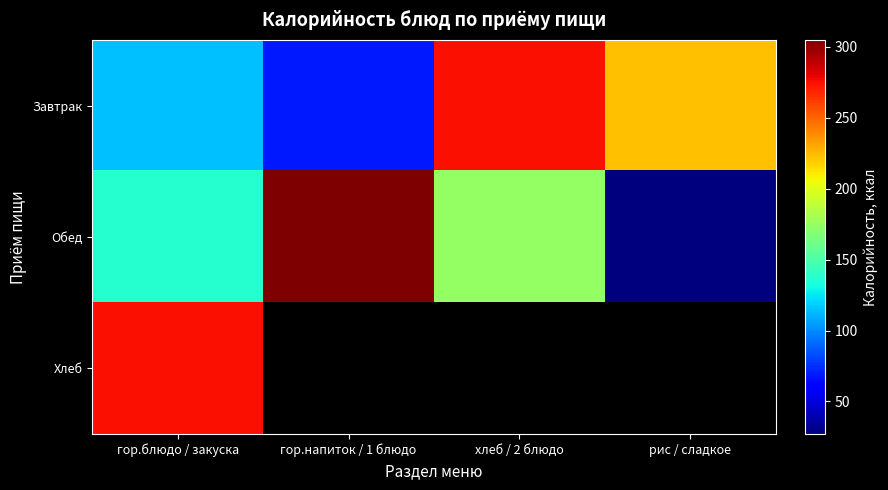

What is the difference between the maximum and minimum values in the Обед series?

278.0